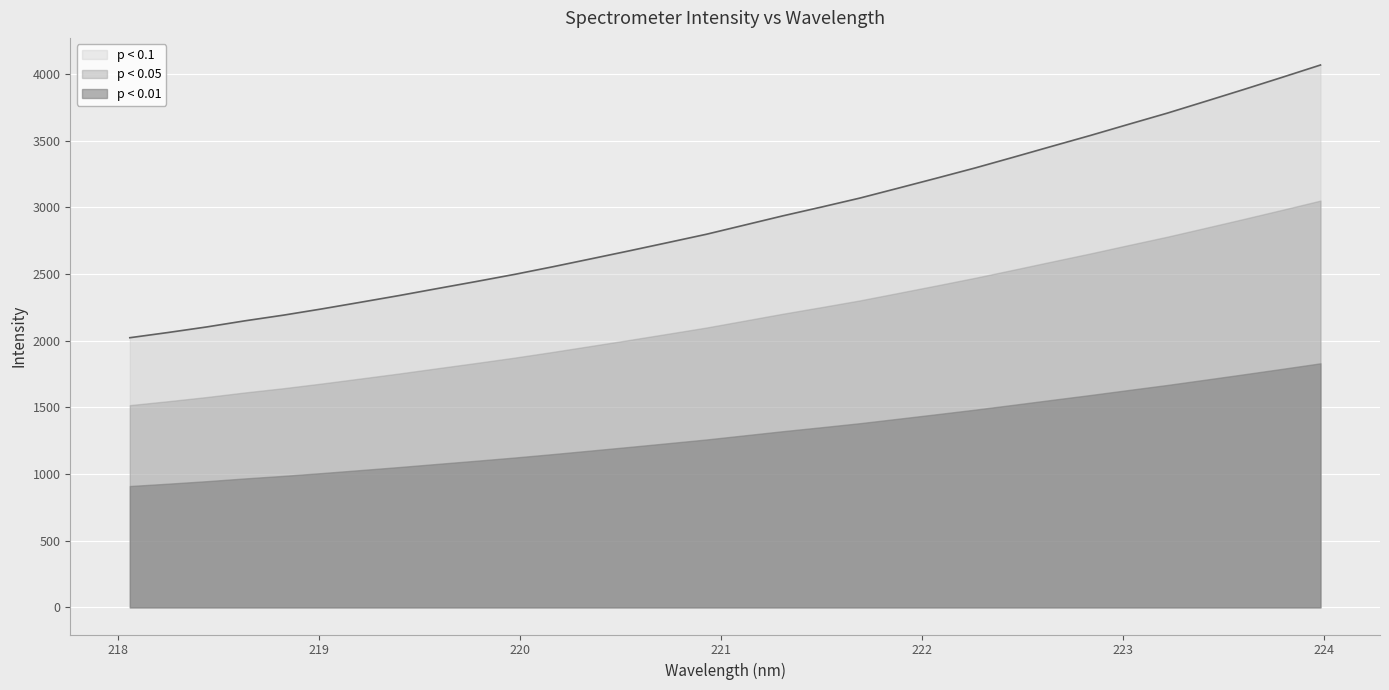

What is the change in value from 221.4993 to 222.0721?

+216.8